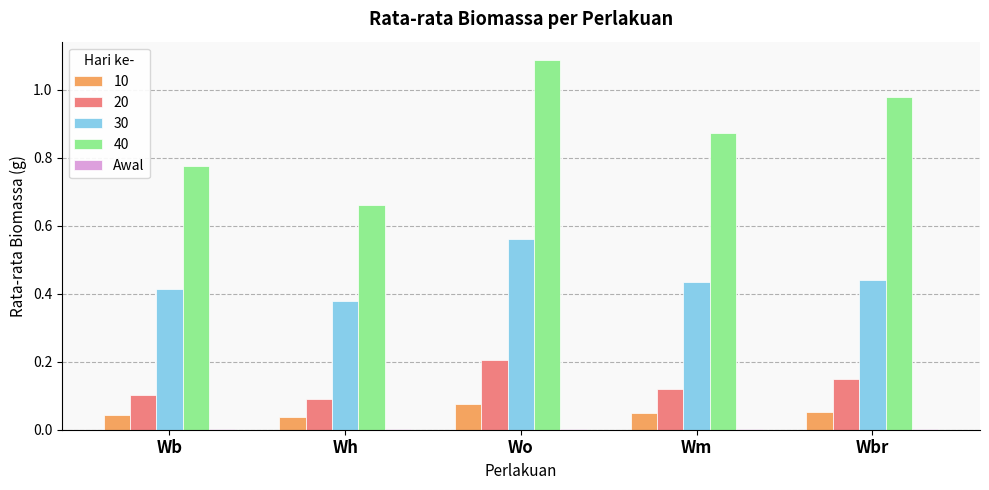

At which category does the chart reach its peak across all series?

Wo